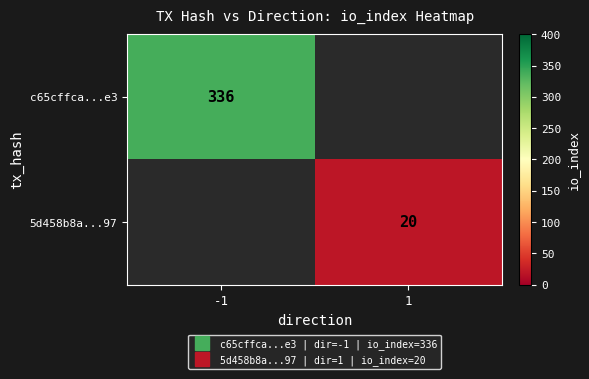

At how many categories does at least one series exceed 133?

1